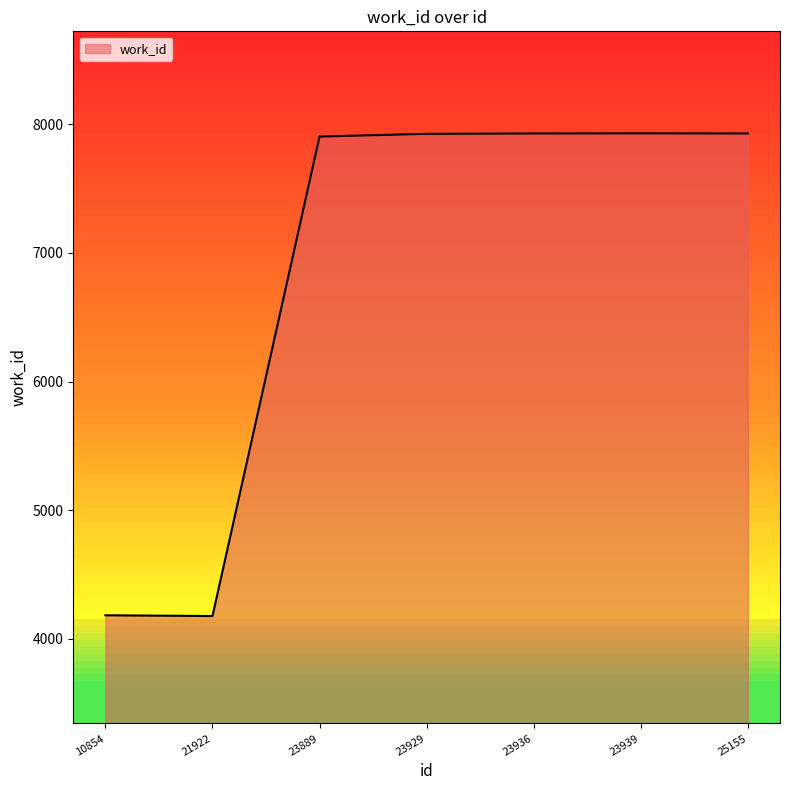

Approximately how many times larger is the value at 23936 compared to 23939?

1.0